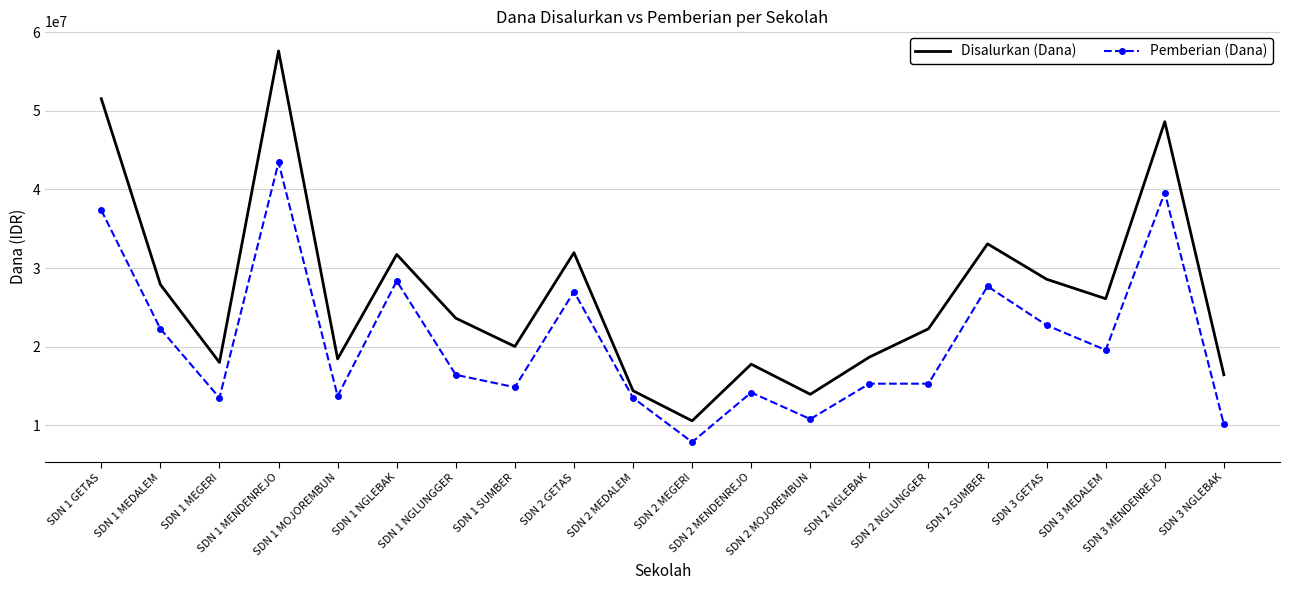

What is the average value of the Pemberian (Dana) series?

20677500